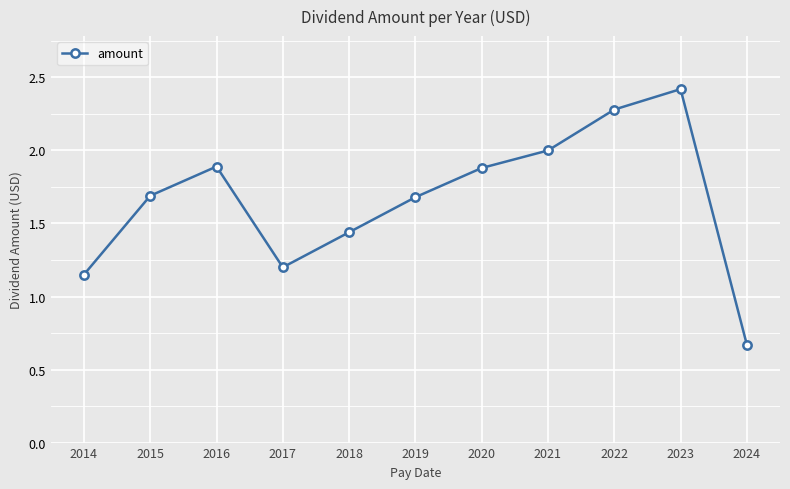

What is the average value?

1.7